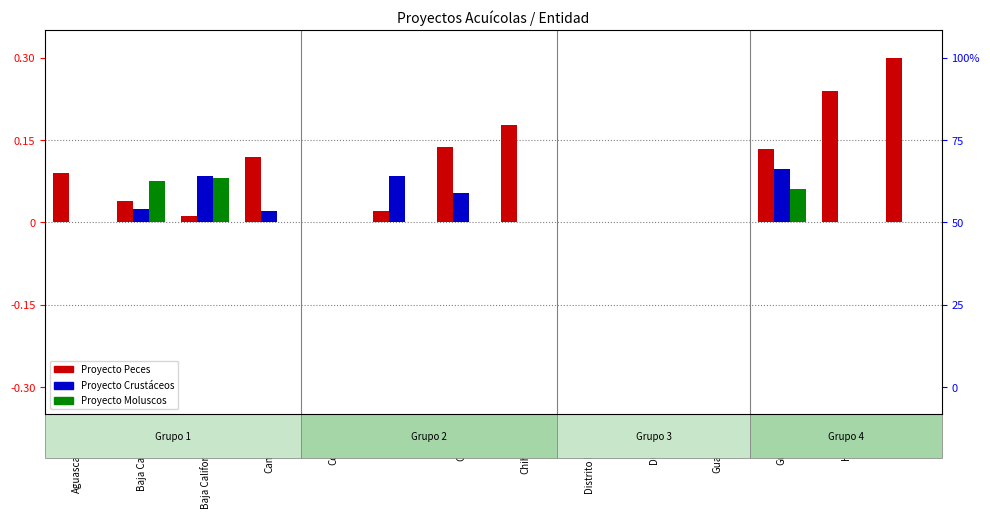

How many values in the Proyecto Peces series exceed 0?

10